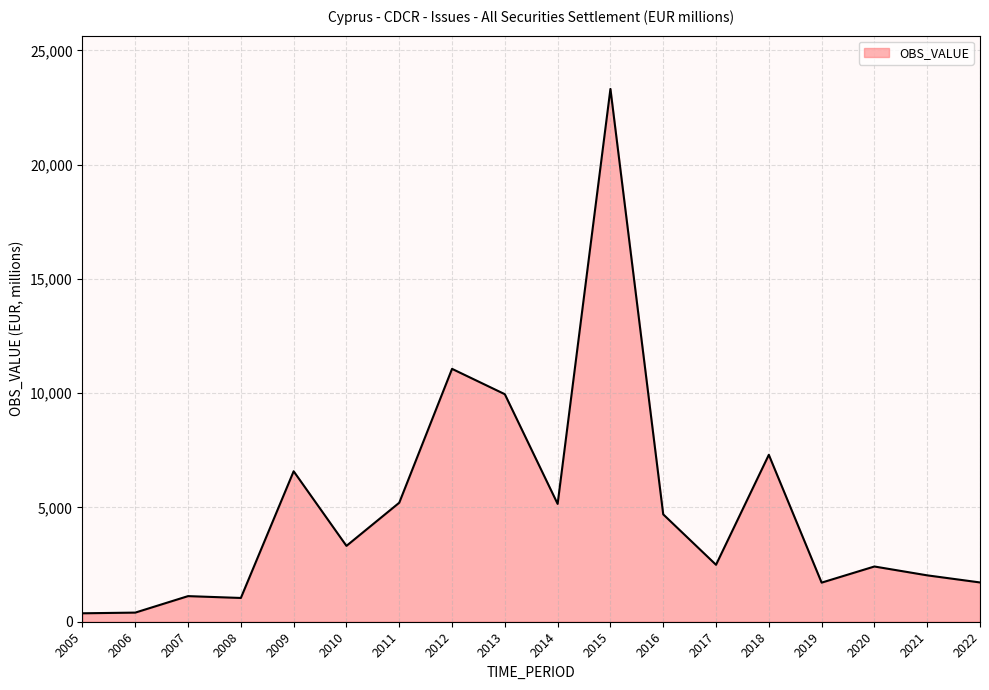

What is the change in value from 2010 to 2017?

-827.6